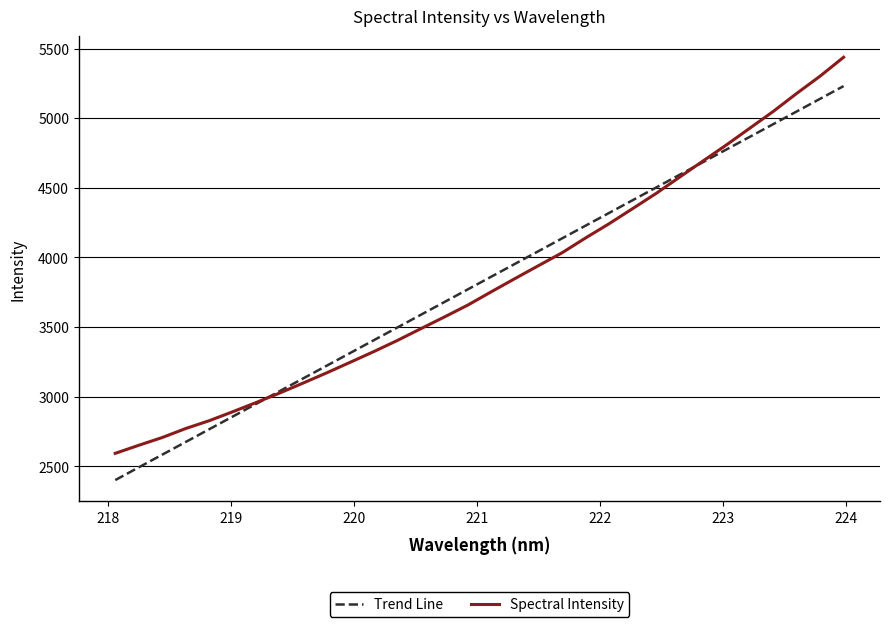

What is the smallest value displayed?

2401.2